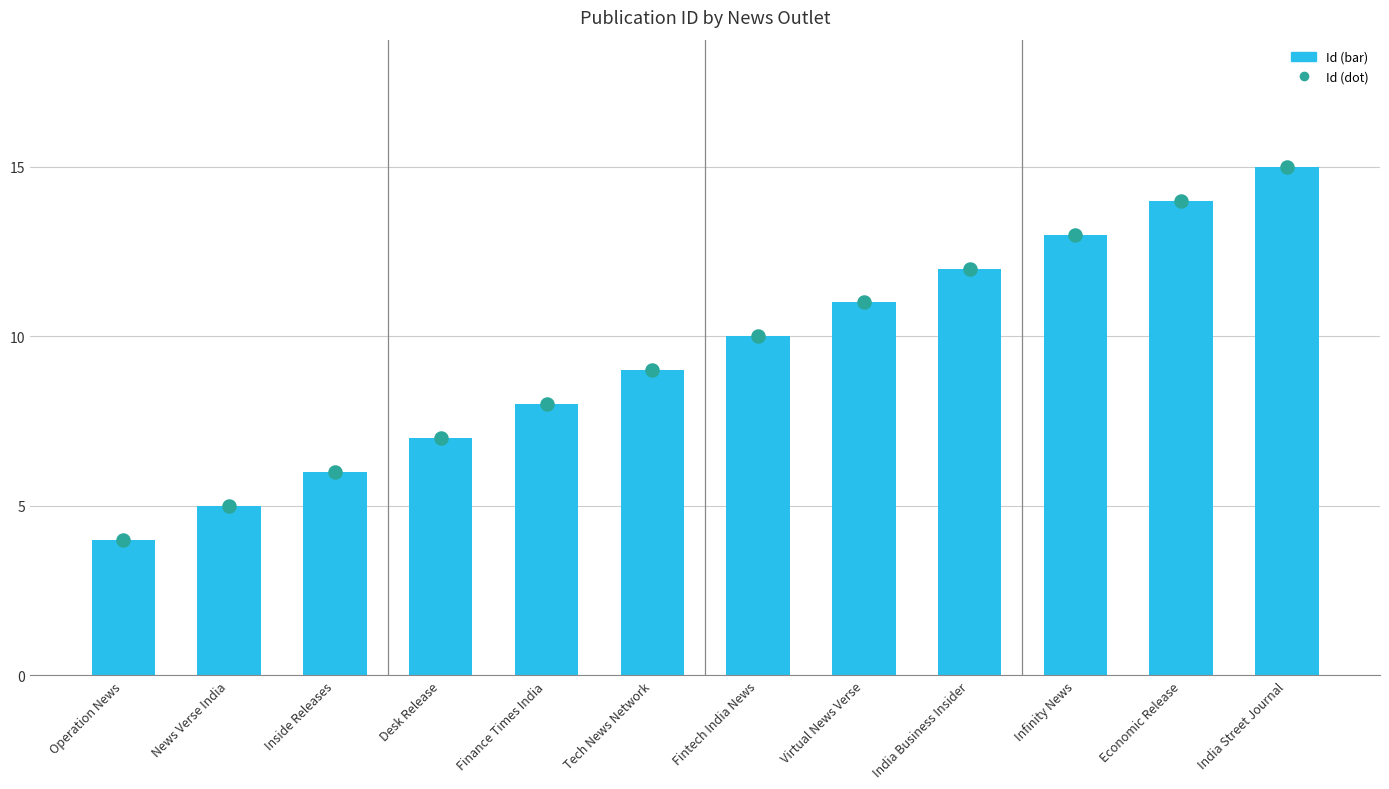

What is the change in value from Operation News to Fintech India News?

+6